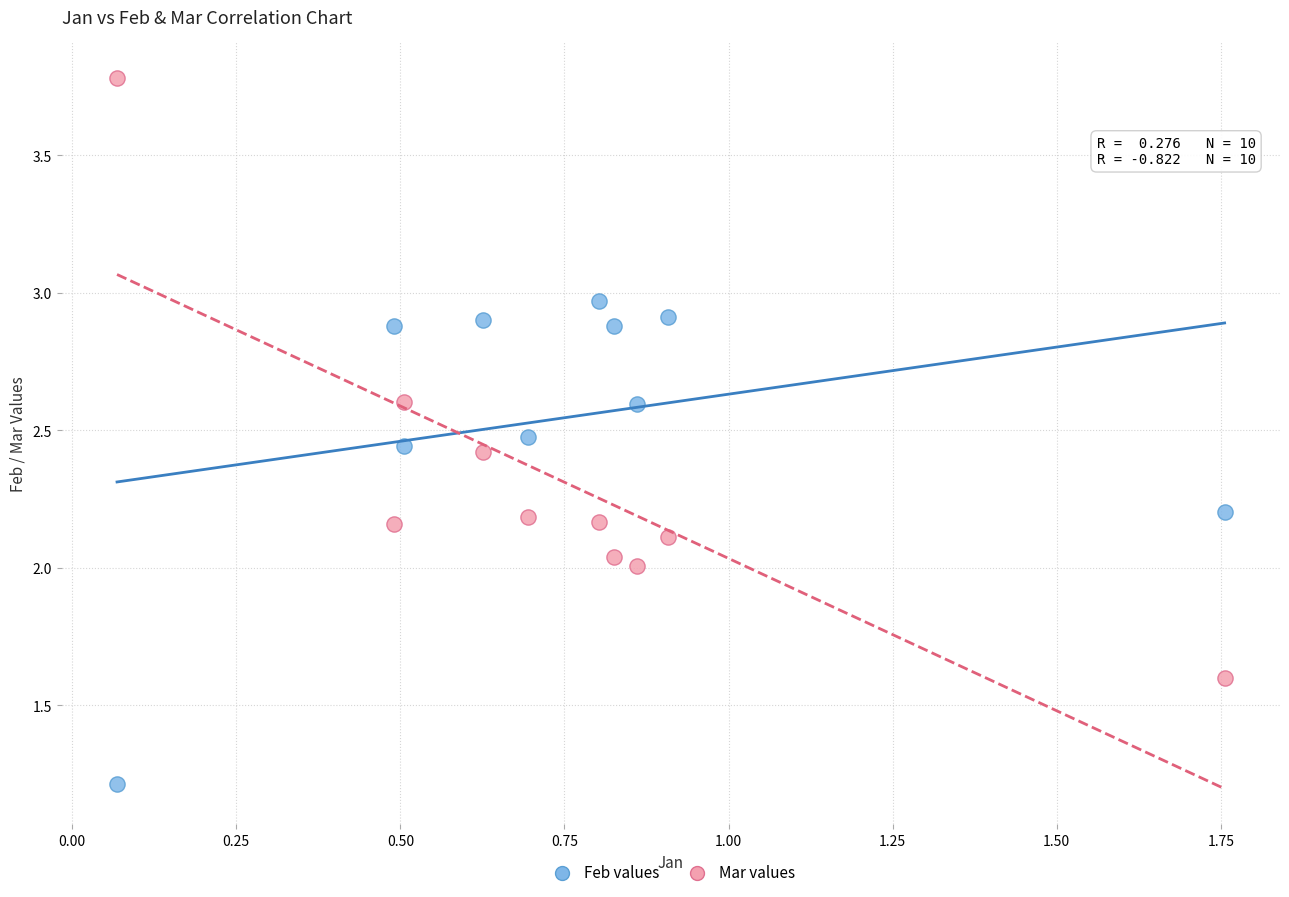

What are all the series names shown in the legend?

Feb values, Mar values